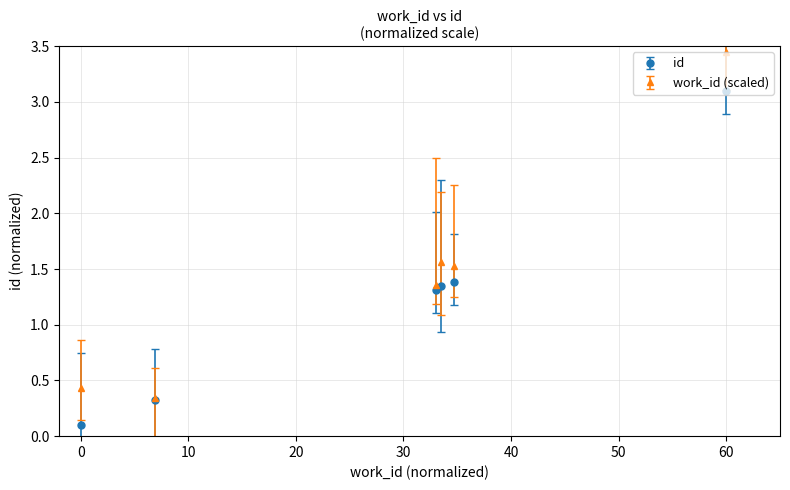

True or false: id has more than 1 points higher than both neighbors.

False